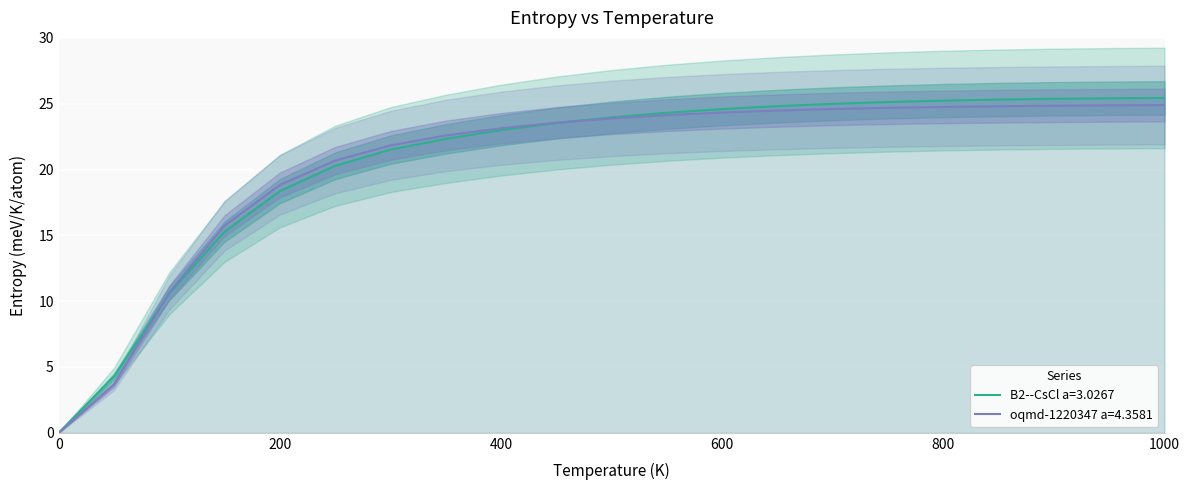

True or false: oqmd-1220347 a=4.3581 has a value of 24.7 at 750.0.

True